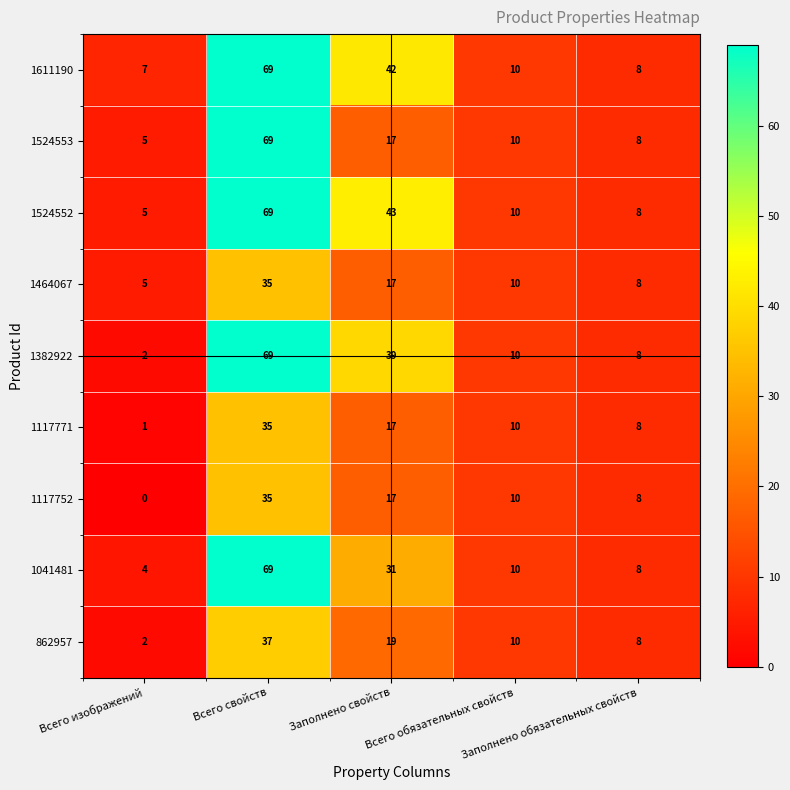

What is the difference between the maximum and second lowest values in the 1464067 series?

27